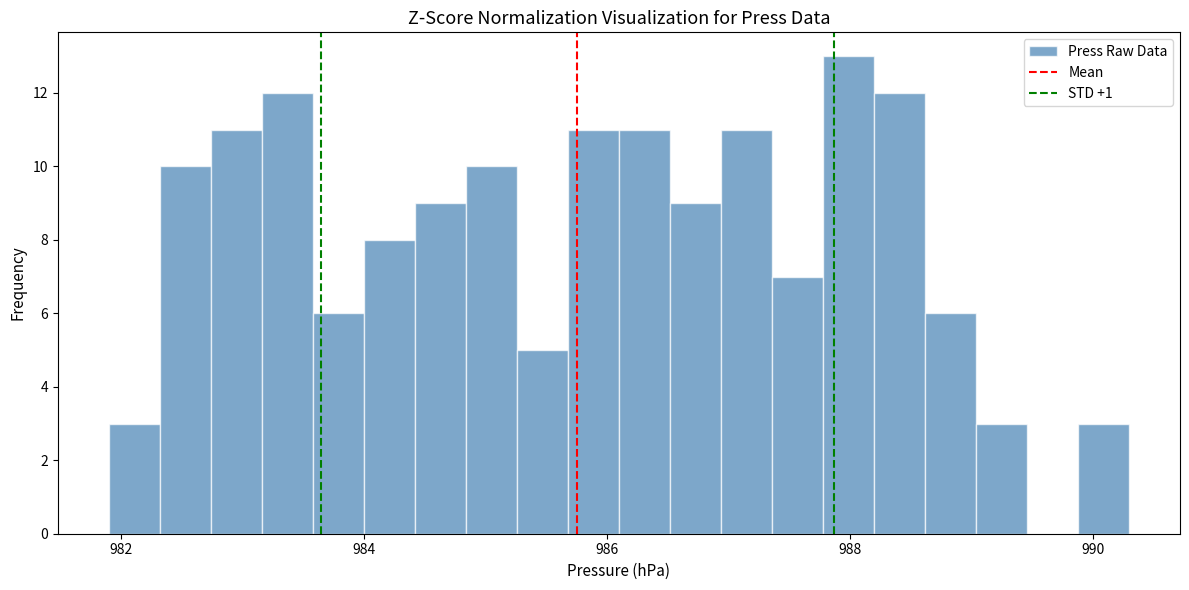

Read against the x-axis, roughly where is the centre of the tallest bar?

988.0